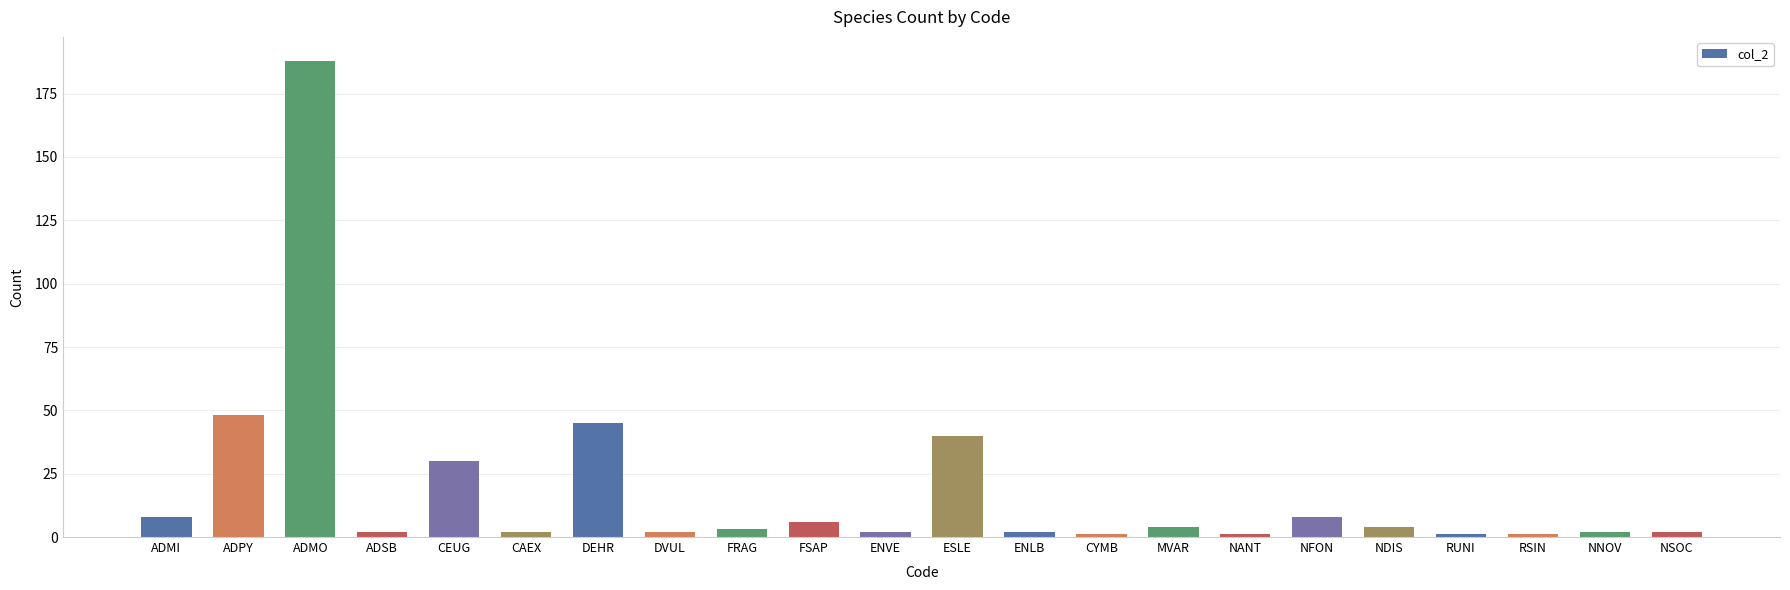

How many categories are shown in the chart?

22